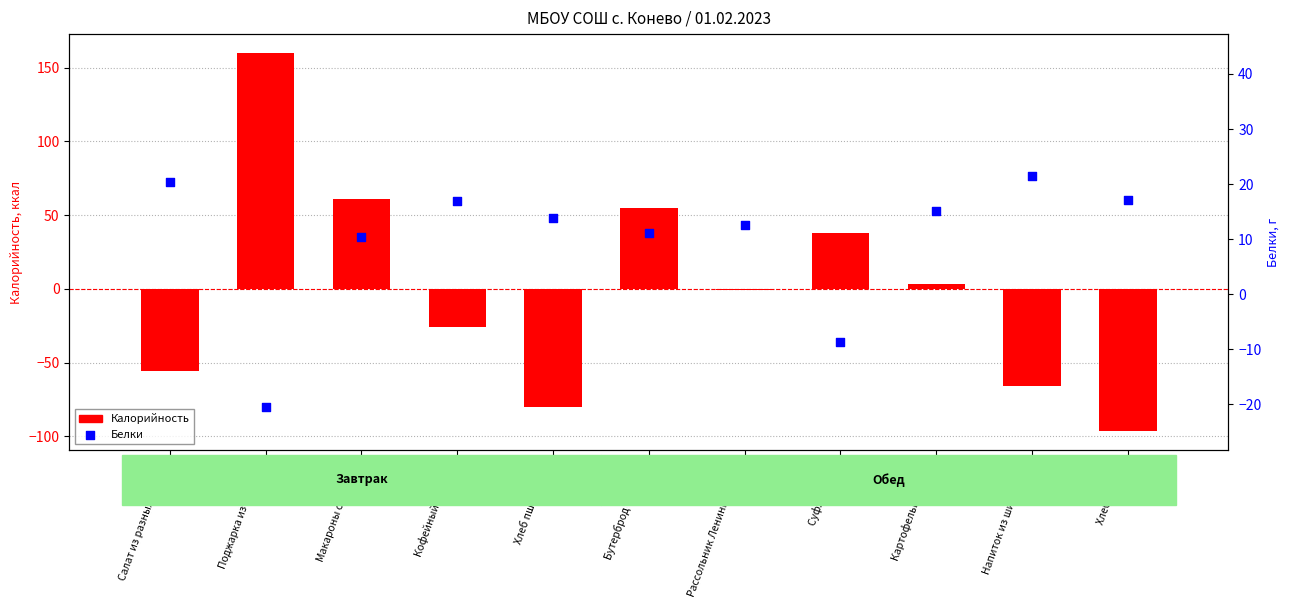

Is the value of Калорийность at Кофейный напиток greater than the value of Белки at Макароны отварные?

No